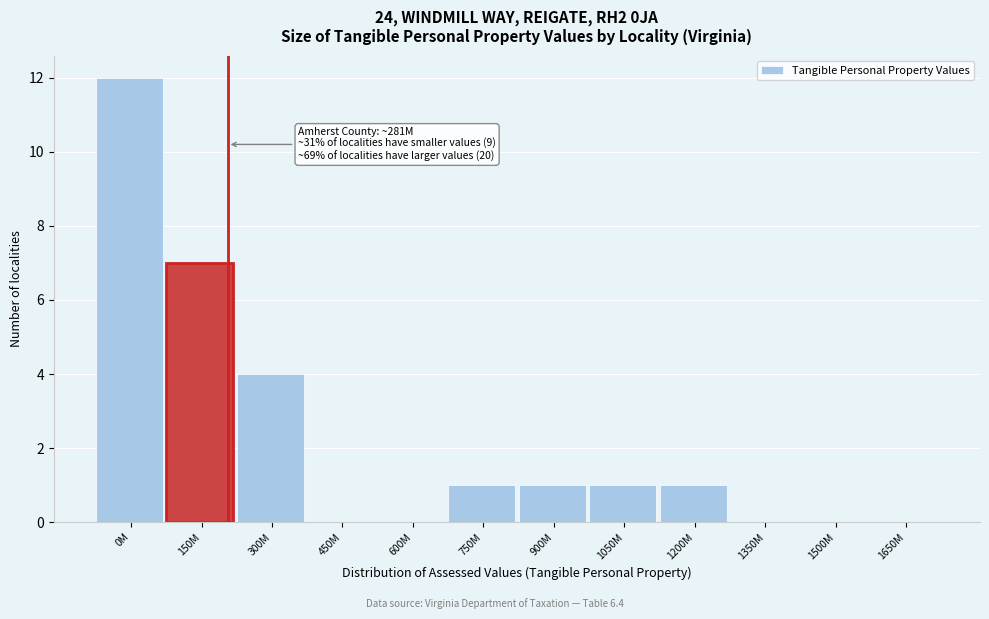

Reading left to right, what are all the values shown in this chart?

0M=12	150M=7	300M=4	450M=0	600M=0	750M=1	900M=1	1050M=1	1200M=1	1350M=0	1500M=0	1650M=0